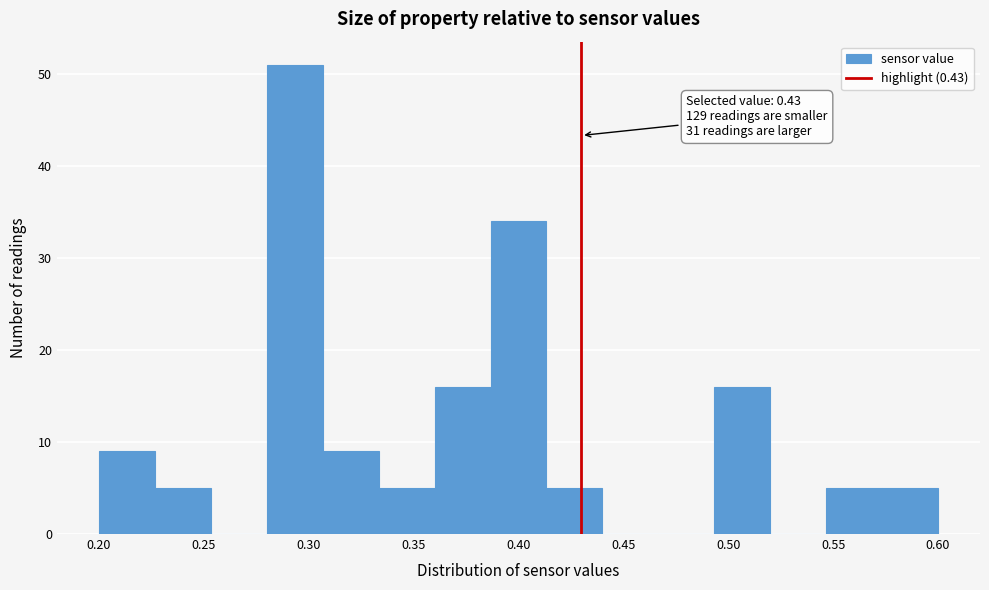

Over which range of the x-axis is the bar tallest?

0.280 to 0.305